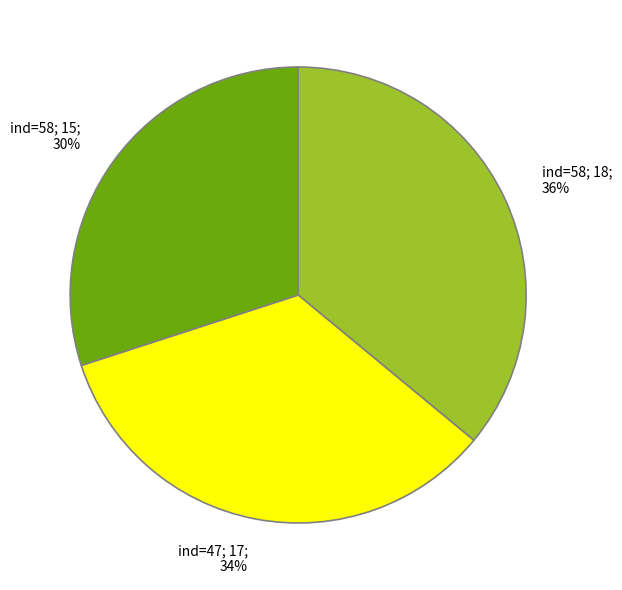

Is there any slice that represents more than half of the pie?

No